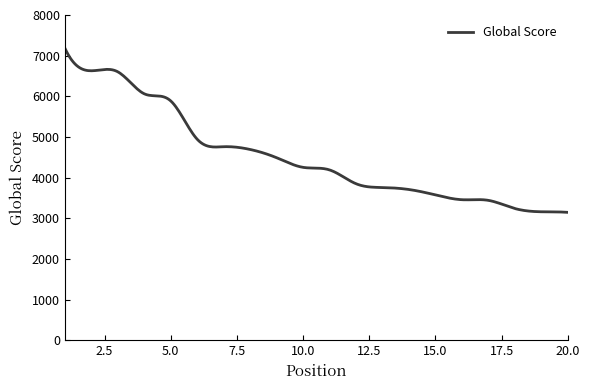

What is the difference between the maximum and minimum values?

4043.0